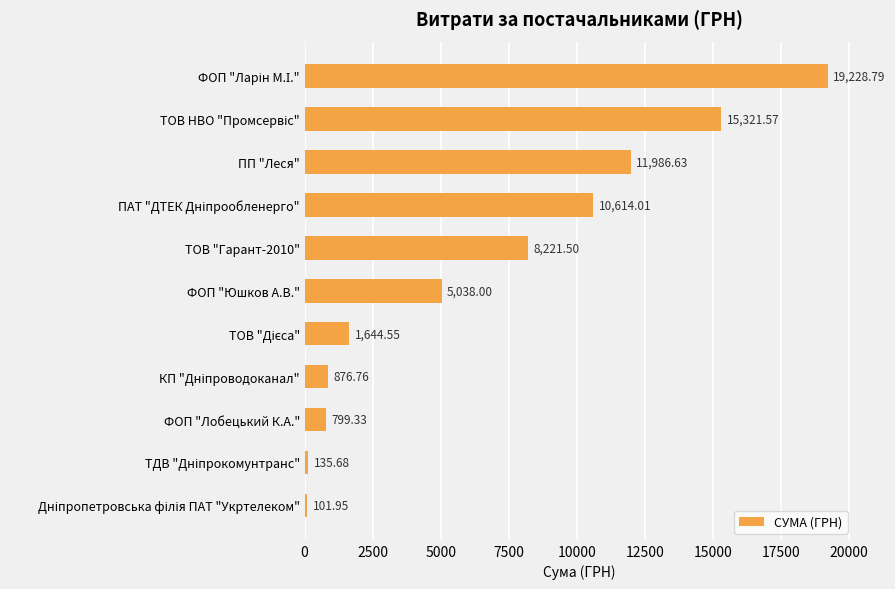

What is the greatest value displayed?

19228.8